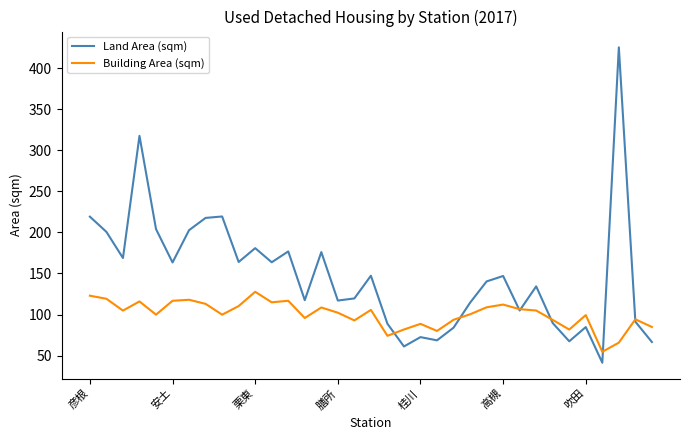

Rank the series by their average value, from lowest to highest.

Building Area (sqm), Land Area (sqm)